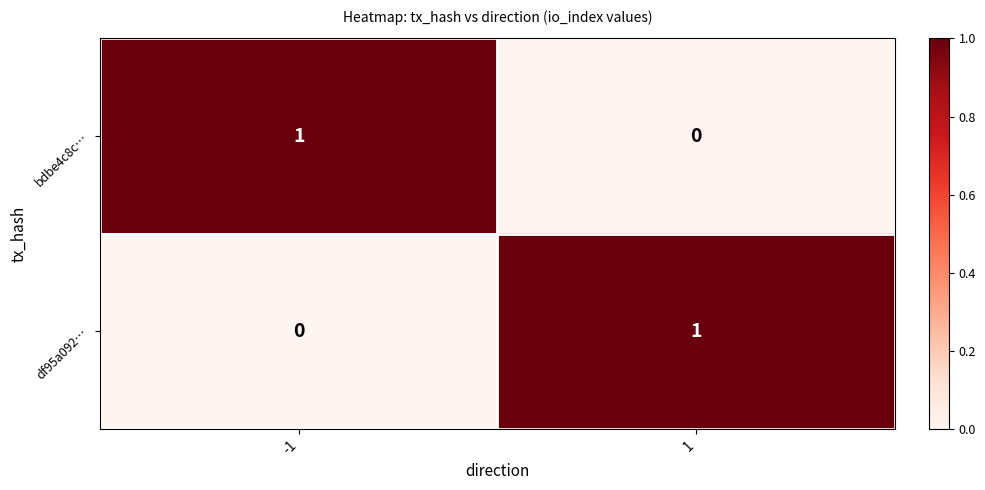

At how many categories does at least one series exceed 0?

2